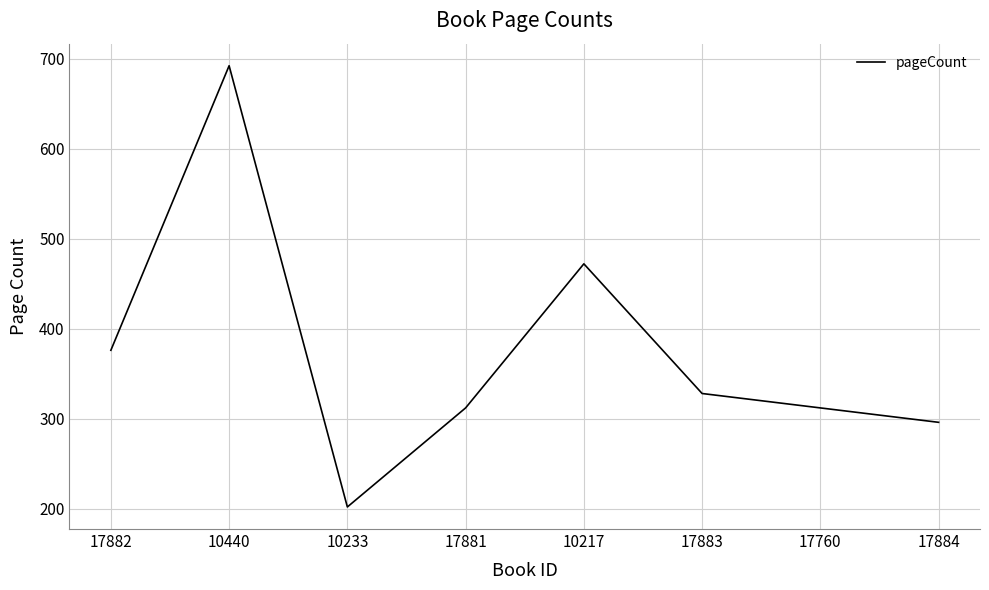

How many distinct data groups are displayed?

1